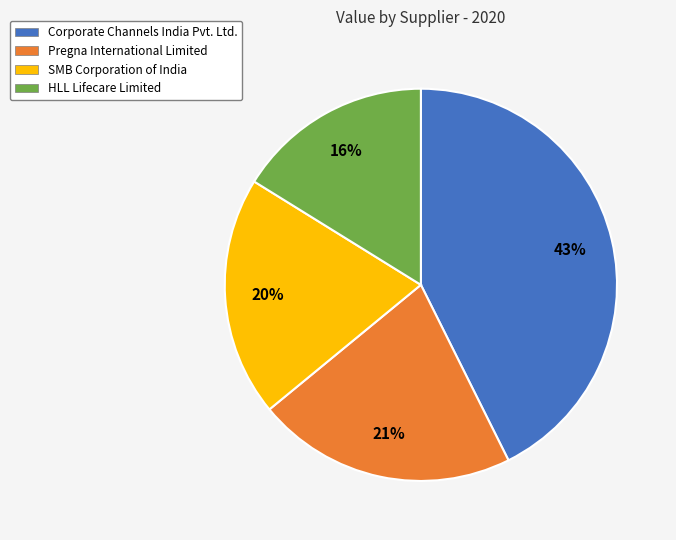

Is there a majority slice in this chart?

No